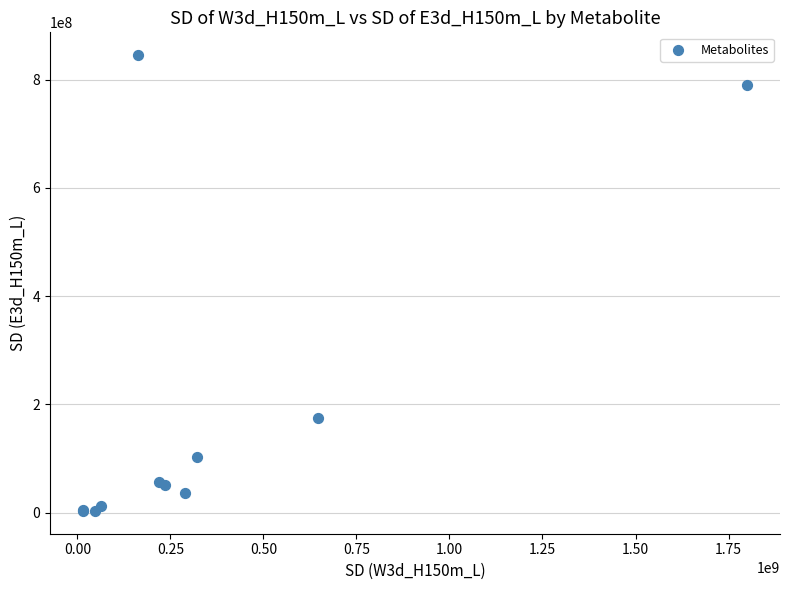

What Y value in the scatter plot is closest to 424190709?

174379687.1